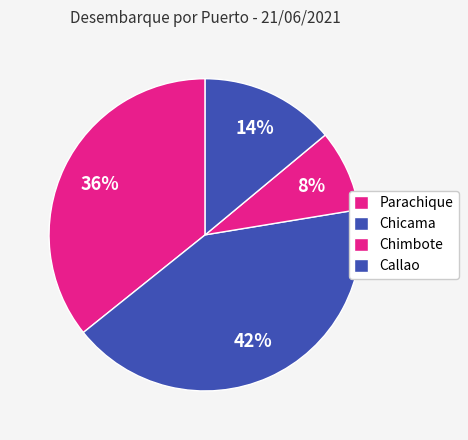

What is the smallest slice in the pie chart?

Chimbote